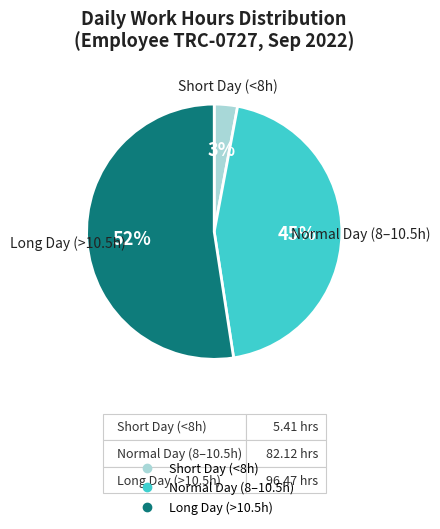

To the nearest percent, what is the difference between the largest and smallest slice percentages?

49%